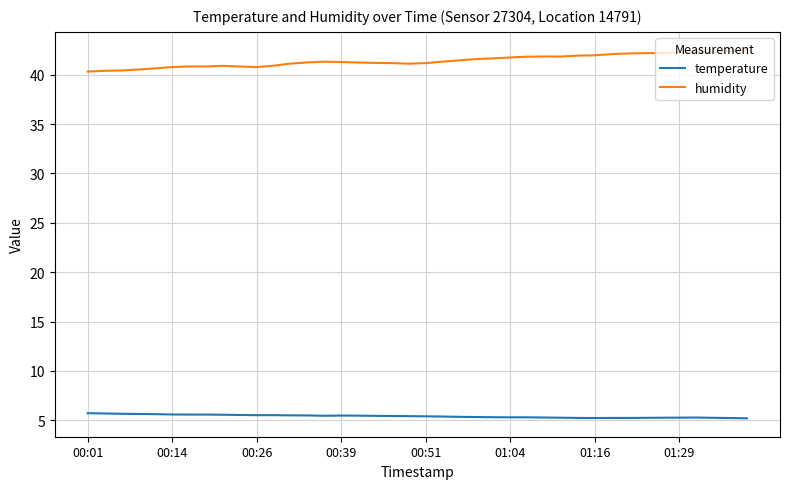

What is the highest value of the temperature series?

5.7